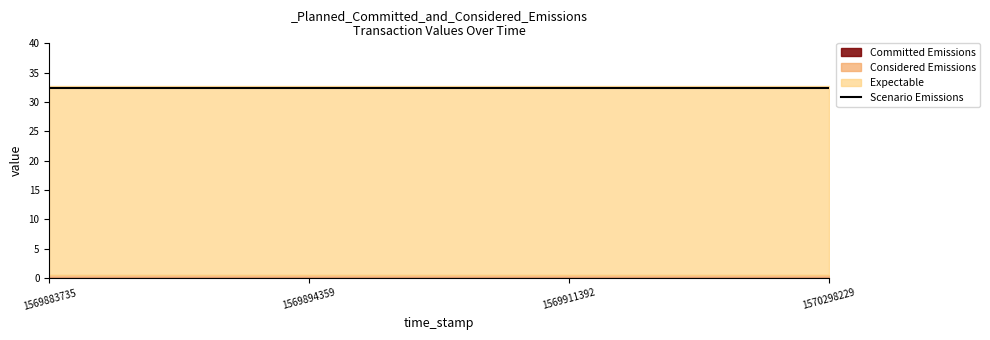

True or false: Considered Emissions and Expectable intersect in this chart.

False